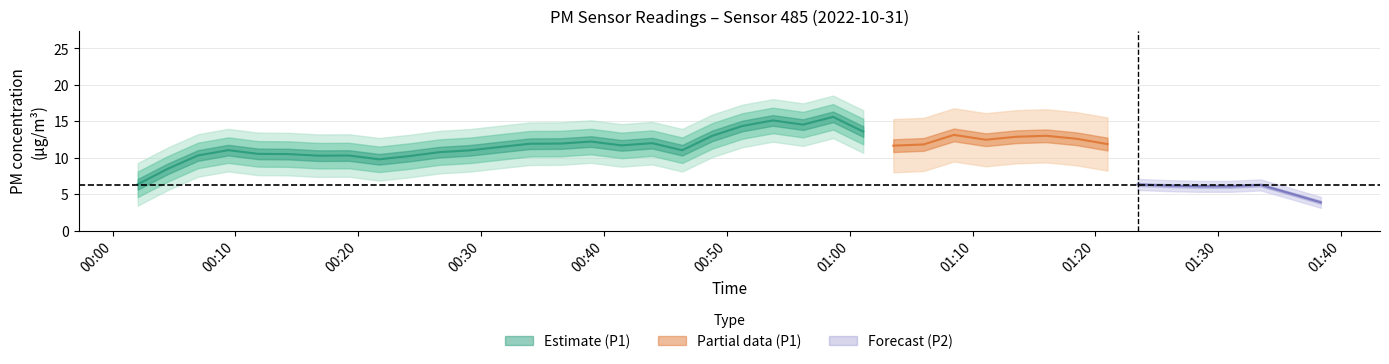

How many data points in P1 are above 11?

22